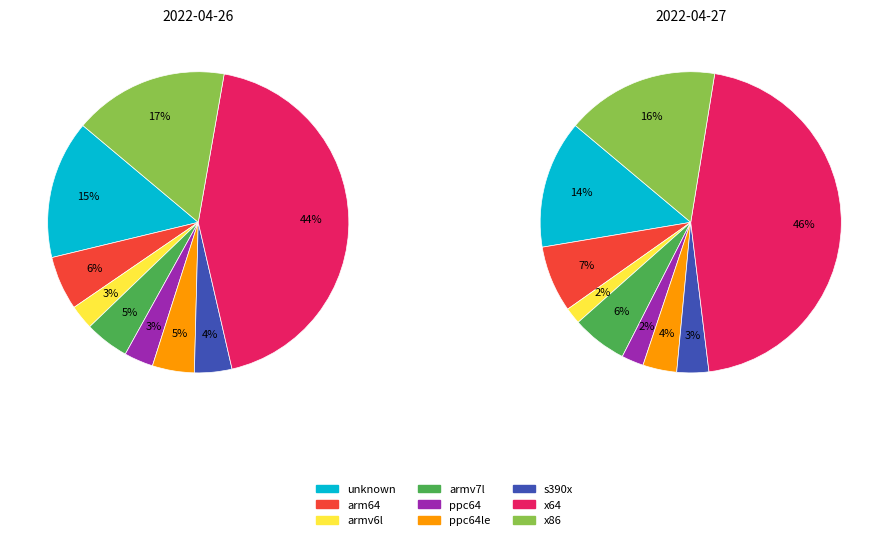

The armv6l slice represents 9% of the pie. True or false?

False